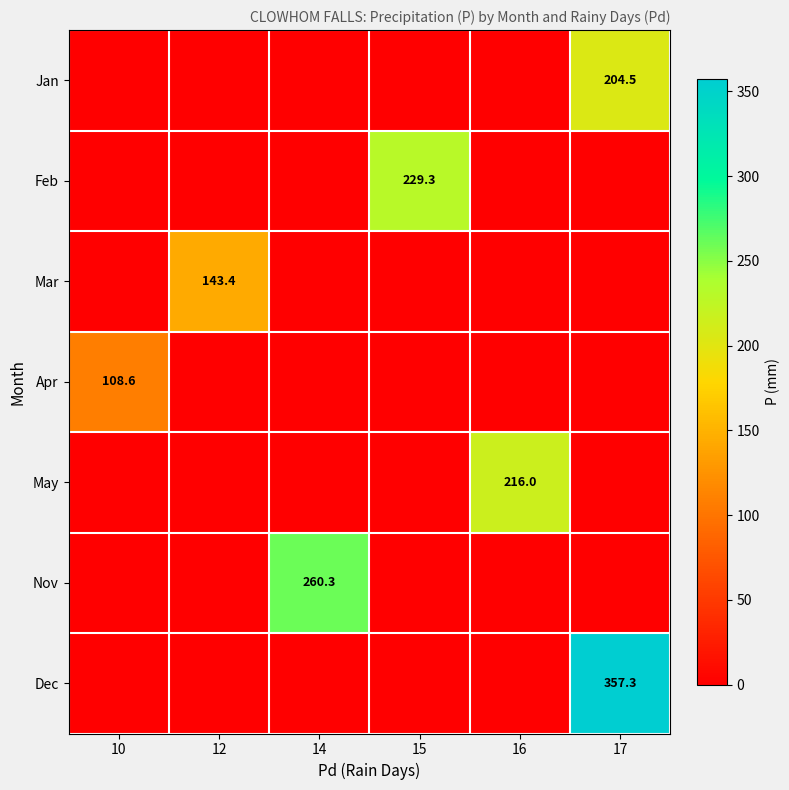

The value of Feb at 15 is 229.3. True or false?

True